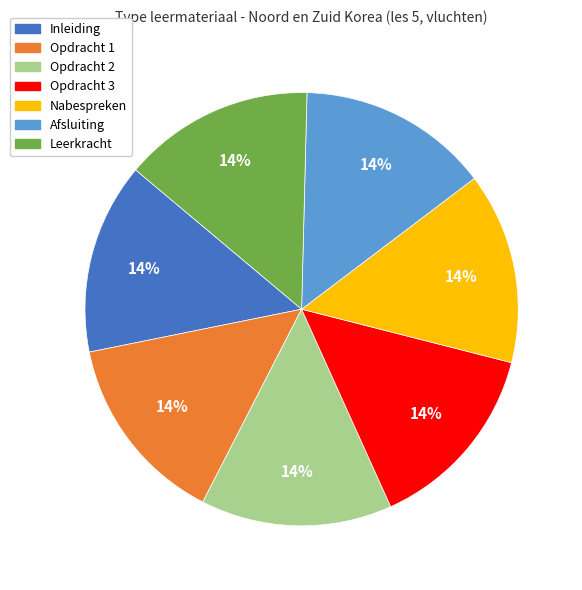

Is Afsluiting the majority of the pie?

No